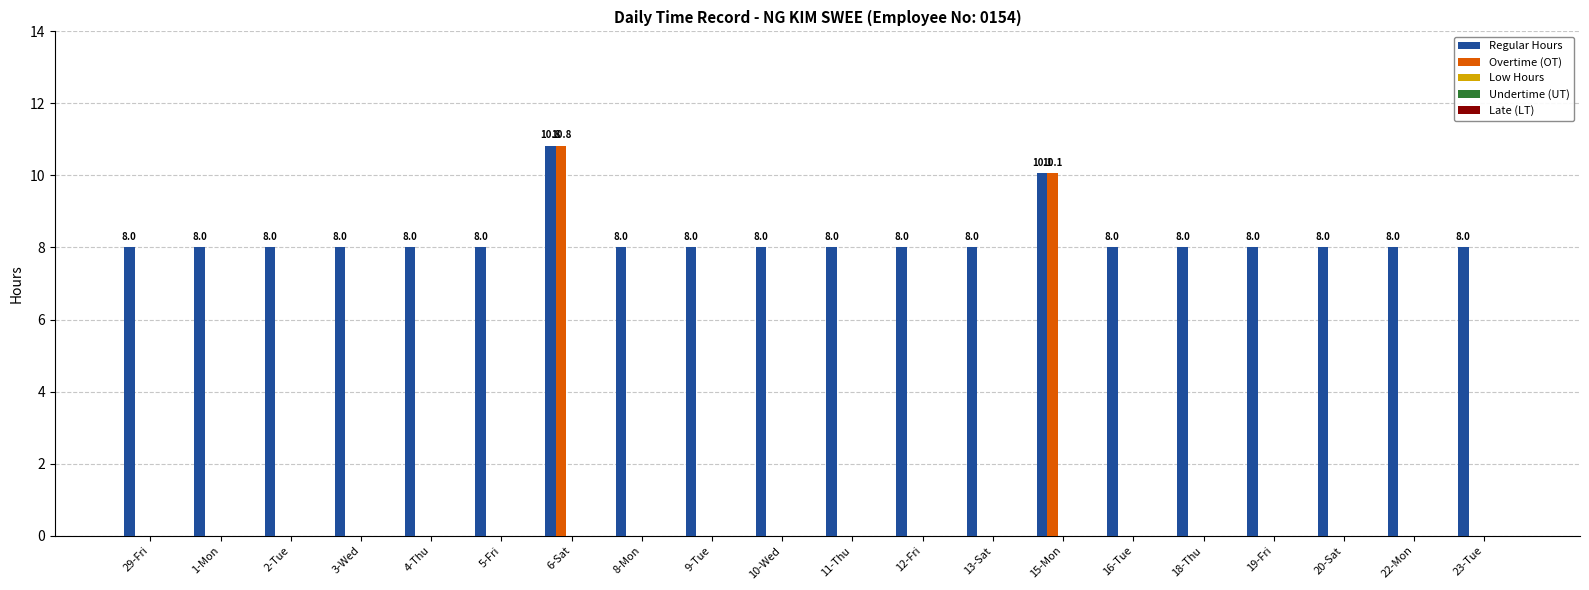

What is the total value across all series at 19-Fri?

8.0